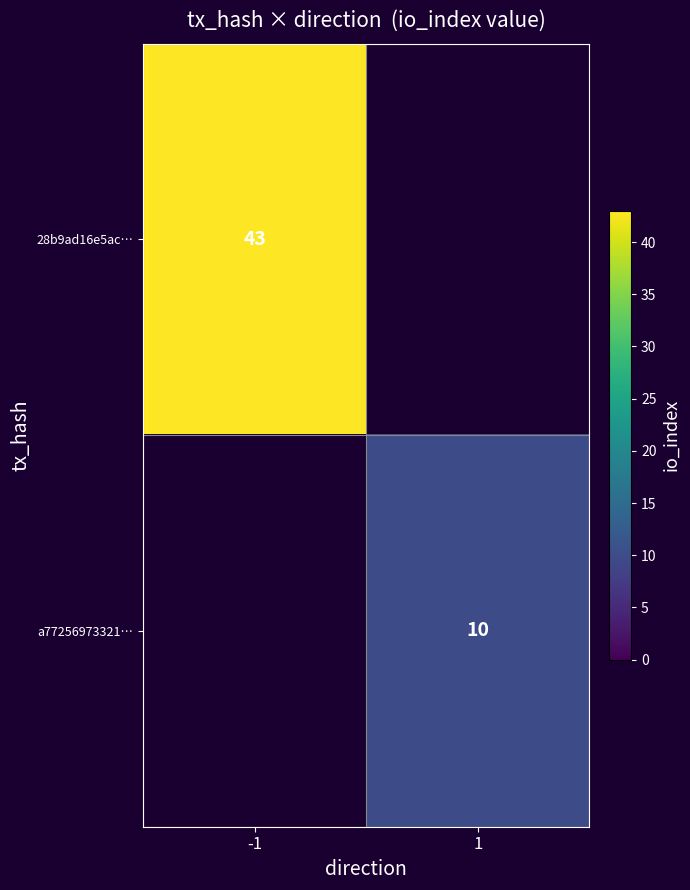

How many categories are shown in the chart?

2